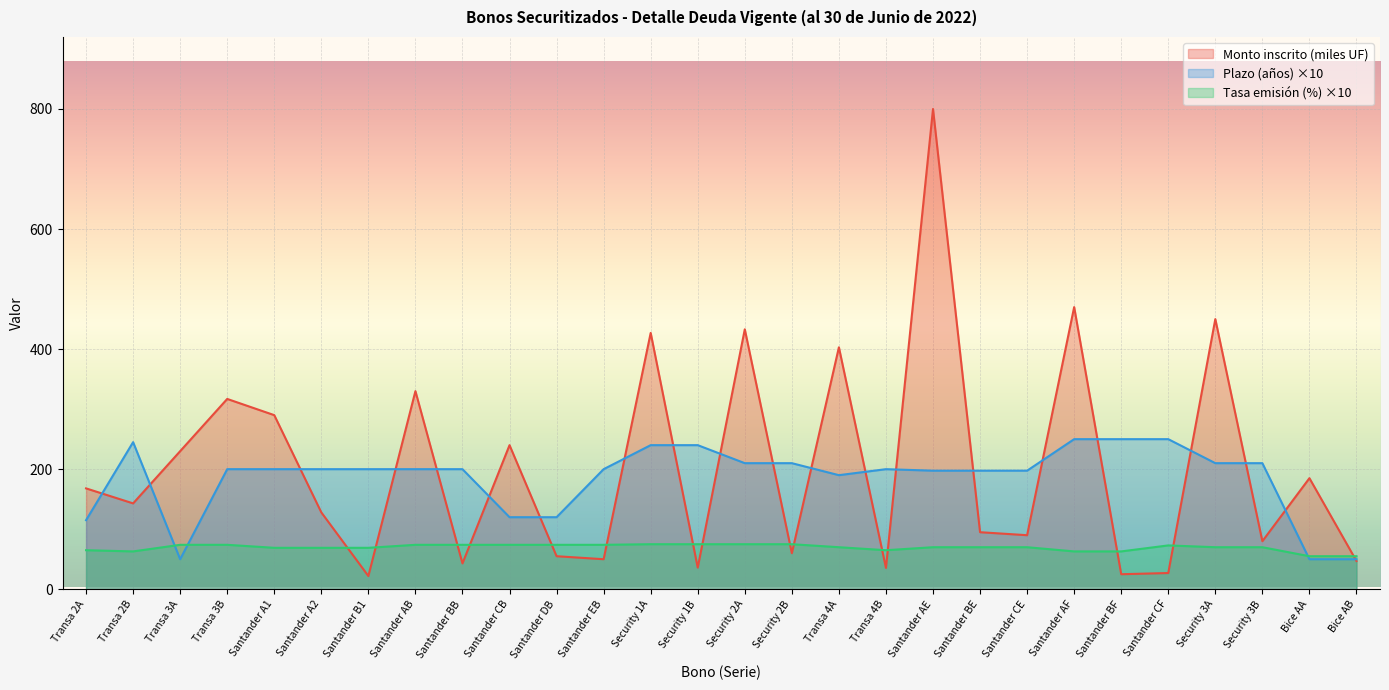

Read the Tasa emisión (%) value at Transa 2B.

63.0